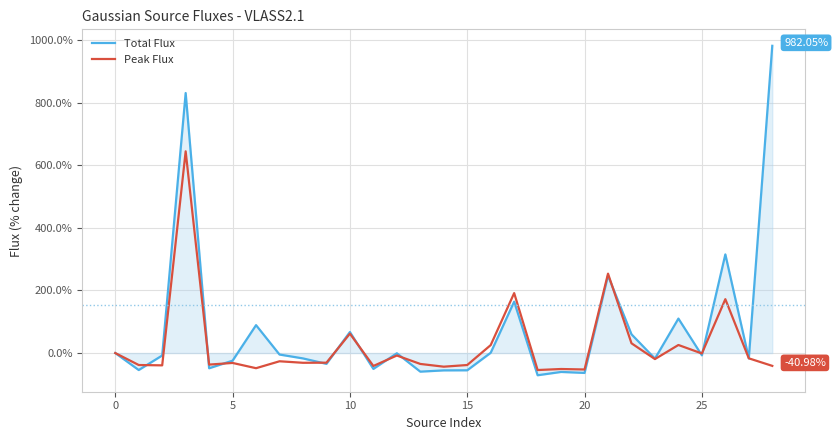

What is the average value of the Peak Flux series?

24.9